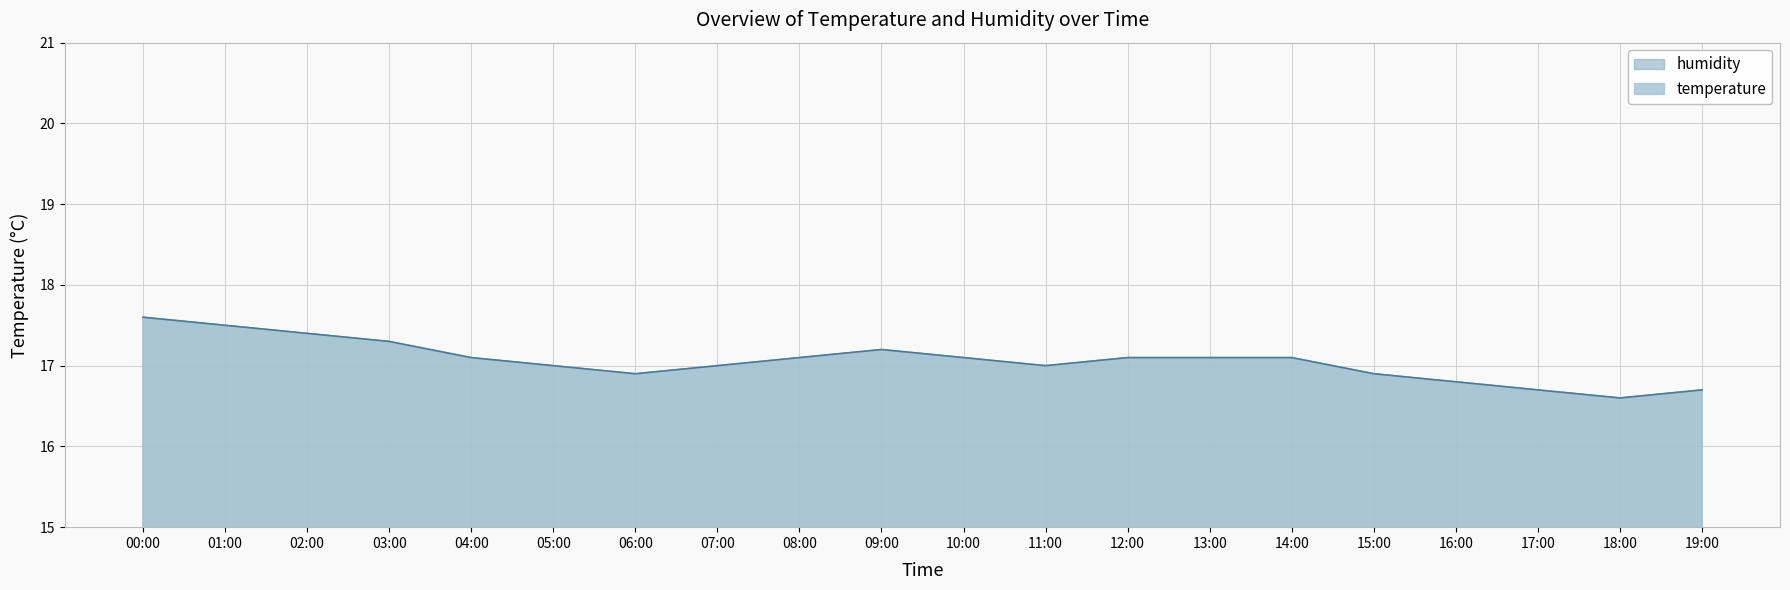

True or false: there are more than 2 points higher than both neighbors.

False